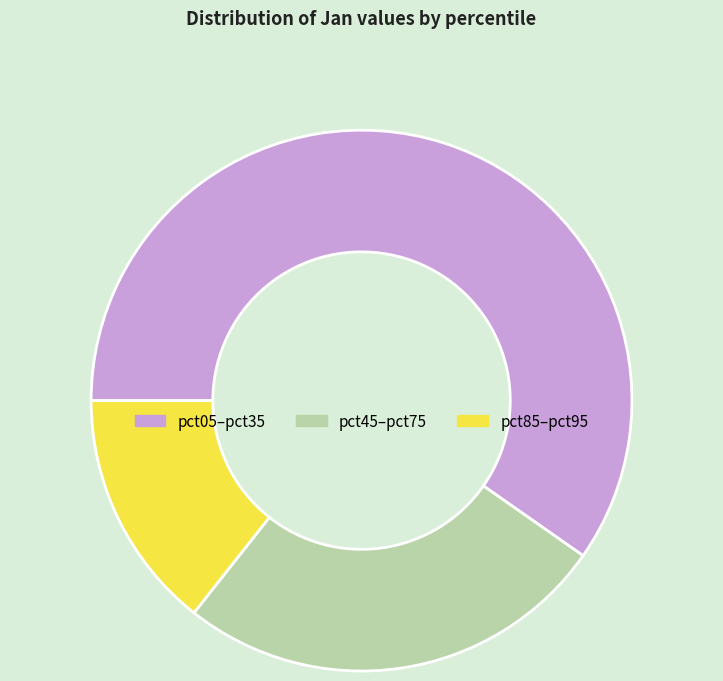

The pct45–pct75 slice represents 19% of the pie. True or false?

False